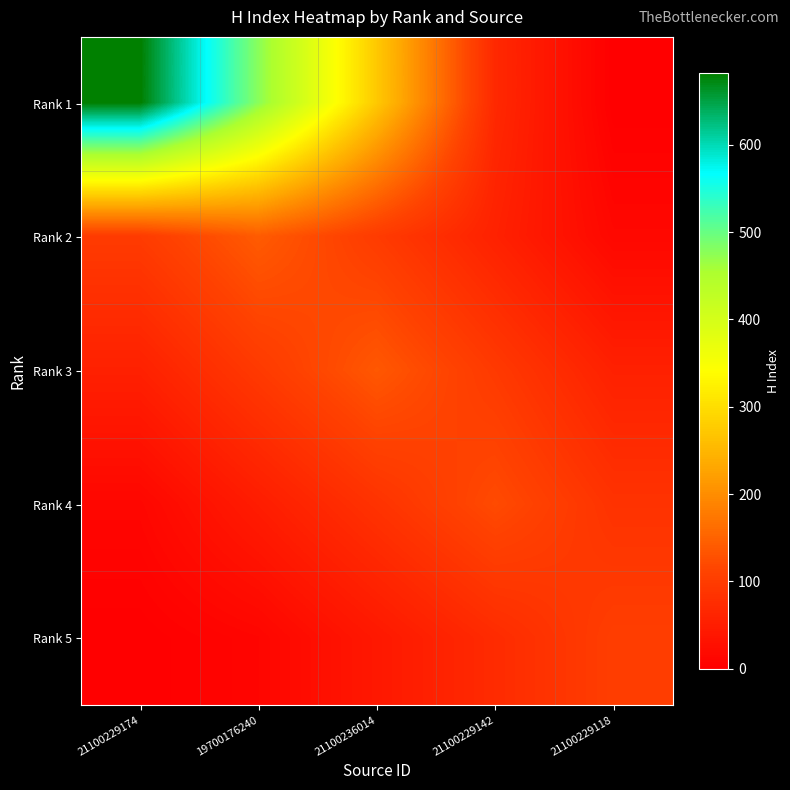

Reading left to right, list all the values displayed in this chart.

Rank 1: 21100229174=682.0	19700176240=477.4	21100236014=272.8	21100229142=68.2	21100229118=0.0
Rank 2: 21100229174=98.7	19700176240=141.0	21100236014=98.7	21100229142=56.4	21100229118=14.1
Rank 3: 21100229174=54.8	19700176240=95.9	21100236014=137.0	21100229142=95.9	21100229118=54.8
Rank 4: 21100229174=12.1	19700176240=48.4	21100236014=84.7	21100229142=121.0	21100229118=84.7
Rank 5: 21100229174=0.0	19700176240=10.3	21100236014=41.2	21100229142=72.1	21100229118=103.0